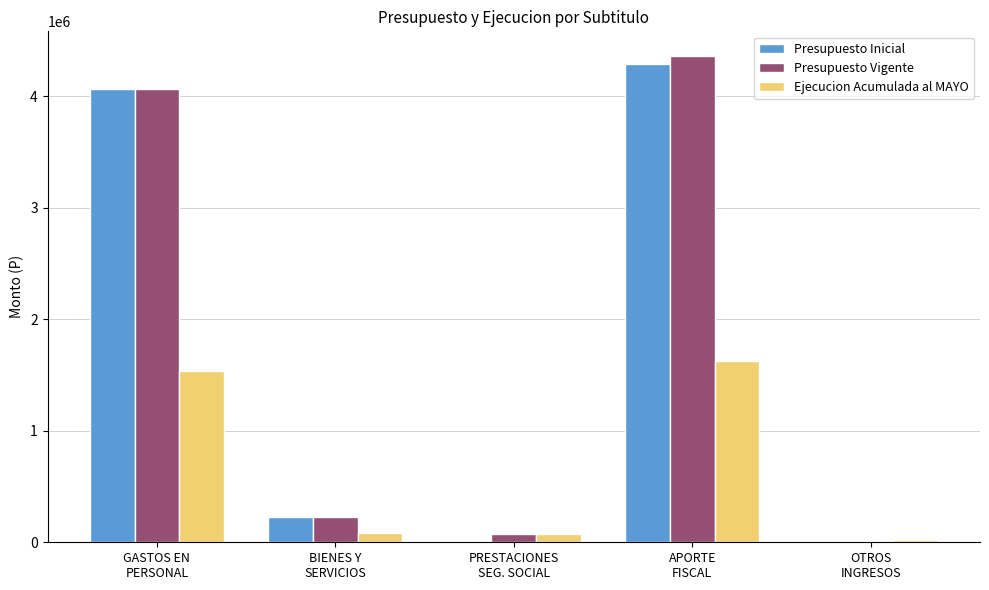

The value of Ejecucion Acumulada al MAYO at PRESTACIONES
SEG. SOCIAL is 77487. True or false?

True